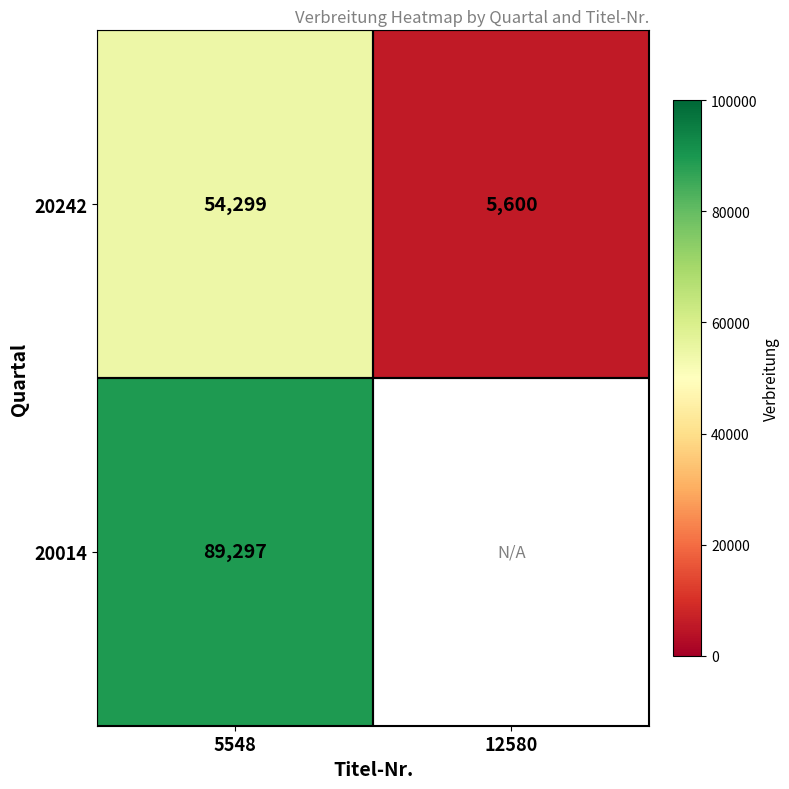

At which label does 20242 reach its minimum?

12580